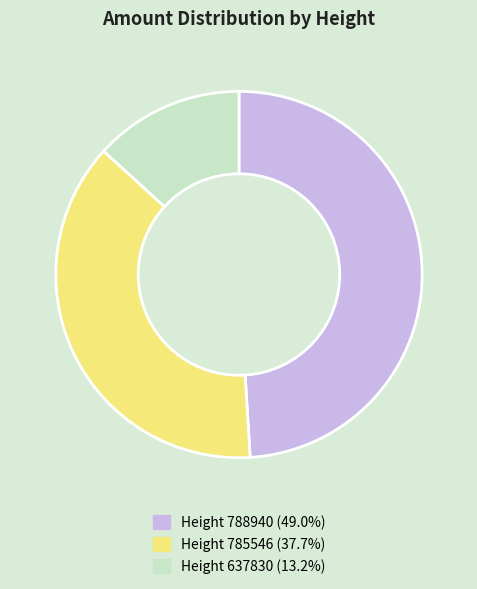

Is the sum of Height 637830 (13.2%) and Height 785546 (37.7%) greater than half?

Yes